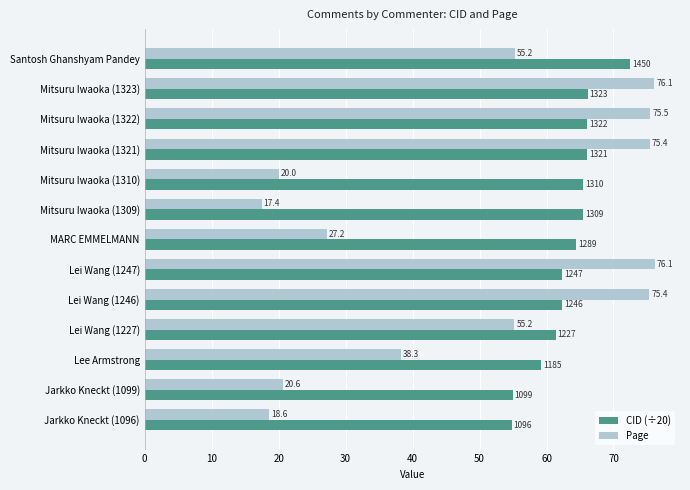

The value of CID (÷20) at Mitsuru Iwaoka (1323) is 95.1. True or false?

False